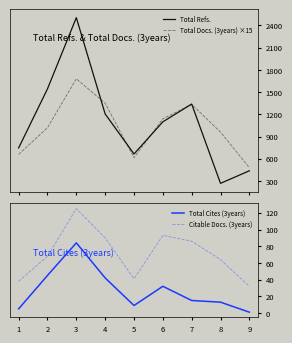

The Citable Docs. (3years) series shows 68 at 2. True or false?

True